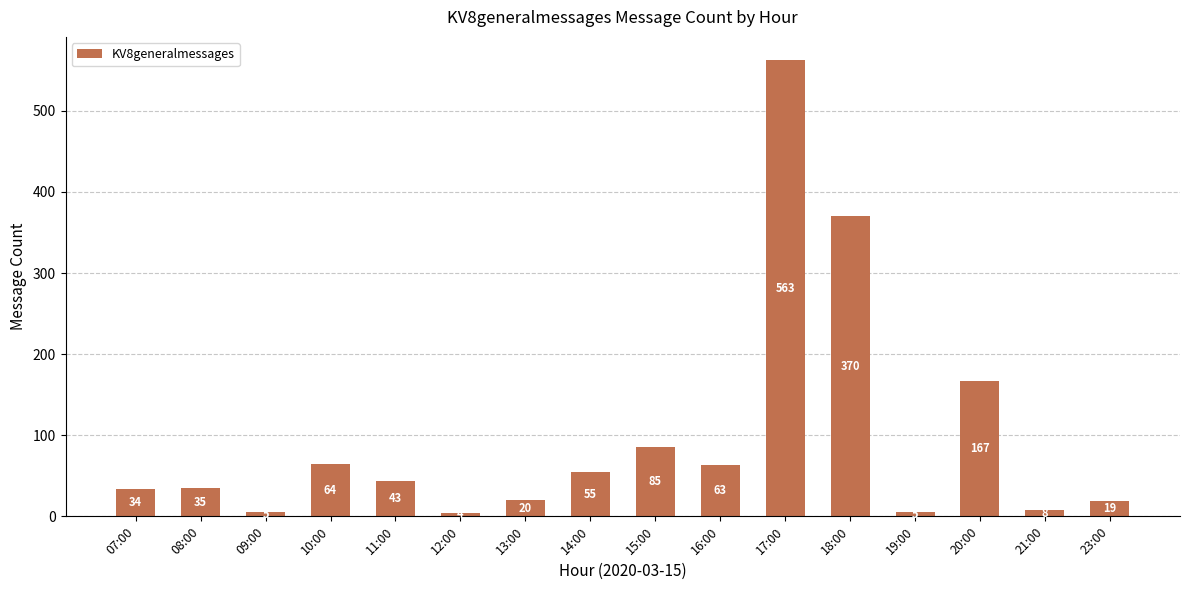

True or false: the data shows 563 at 17:00.

True